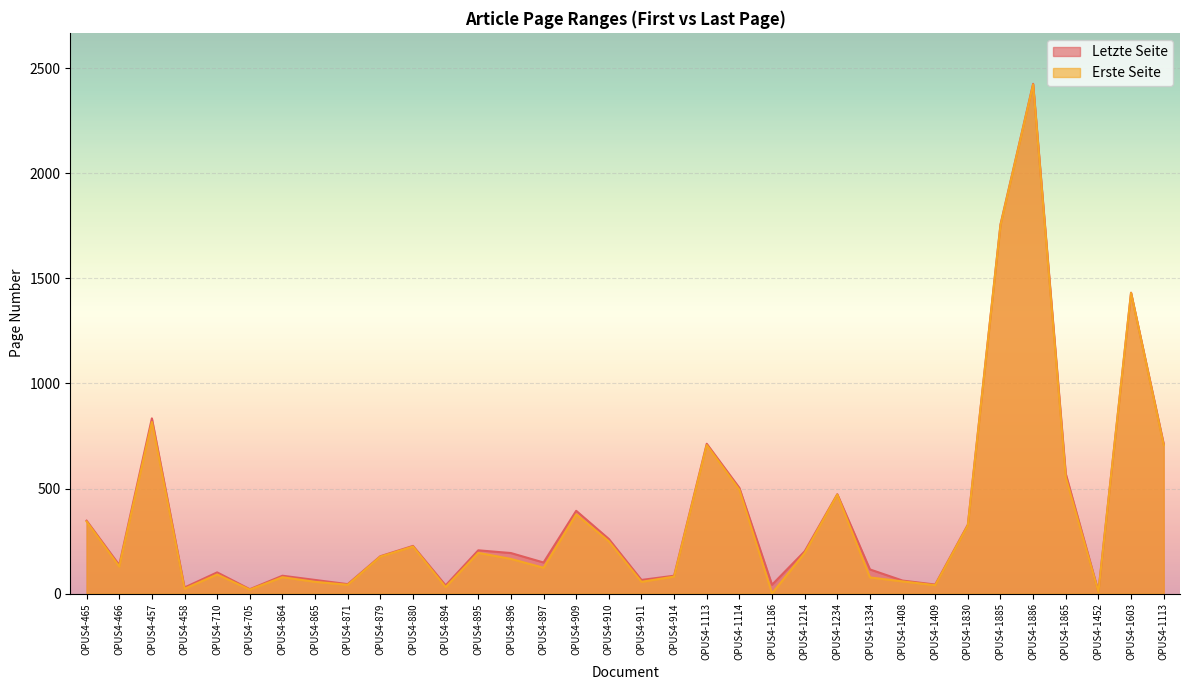

Where is Erste Seite nearest to the value 1212?

OPUS4-1603